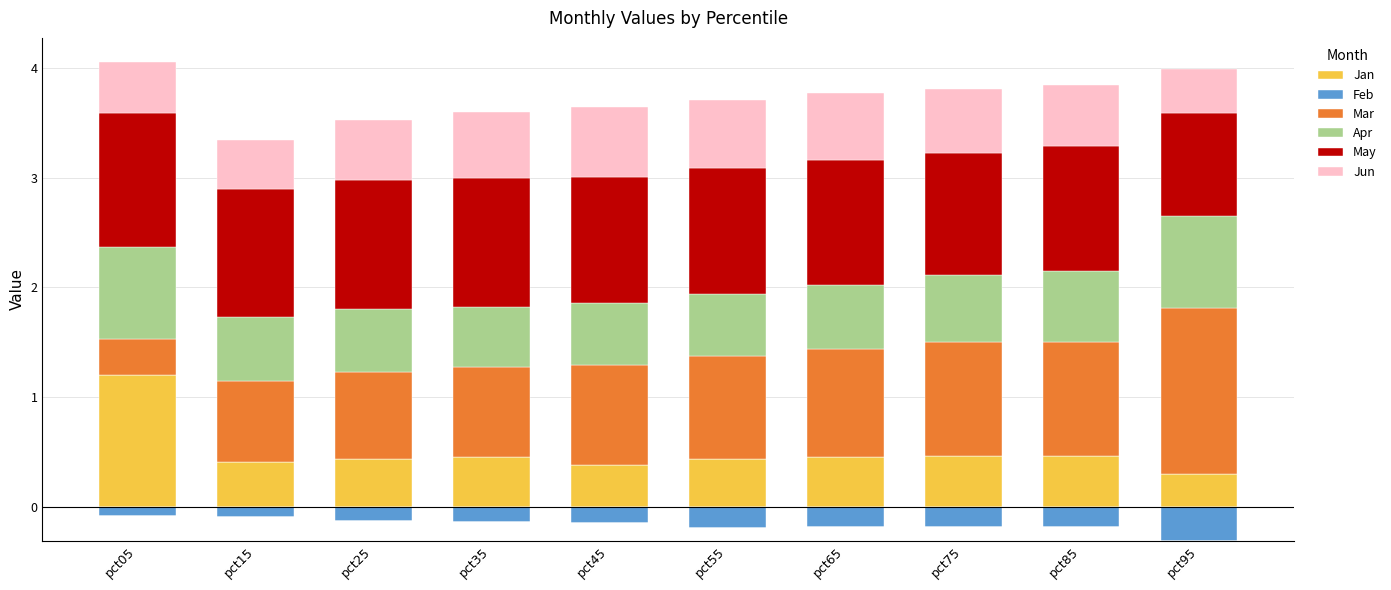

What is the maximum value for Jan?

1.2